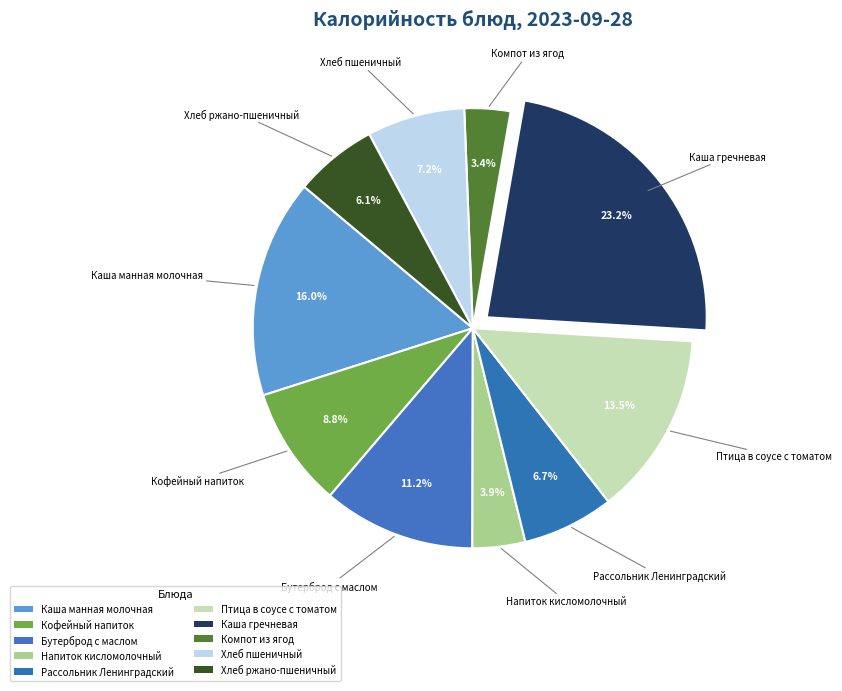

Is it true that Рассольник Ленинградский is 7% of the pie?

True